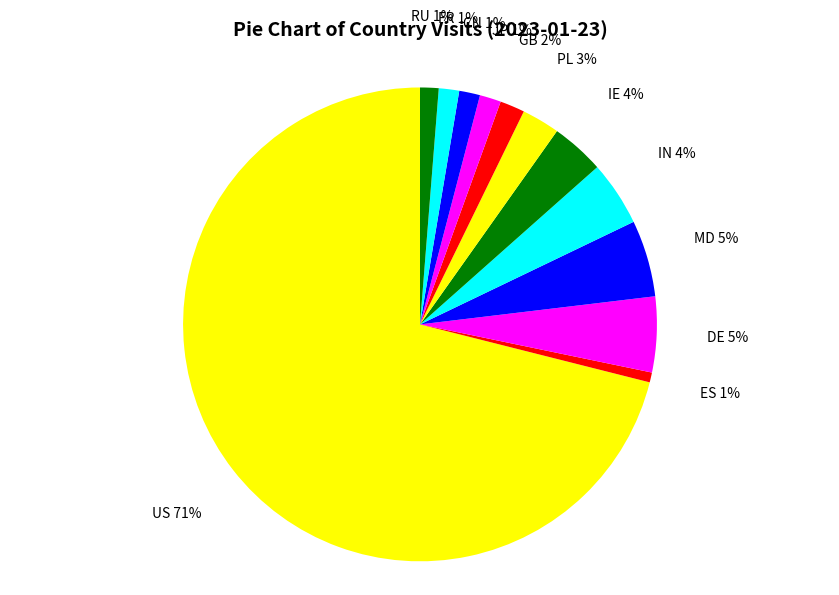

To the nearest percent, what is the difference between the DE and RU slice percentages?

4%